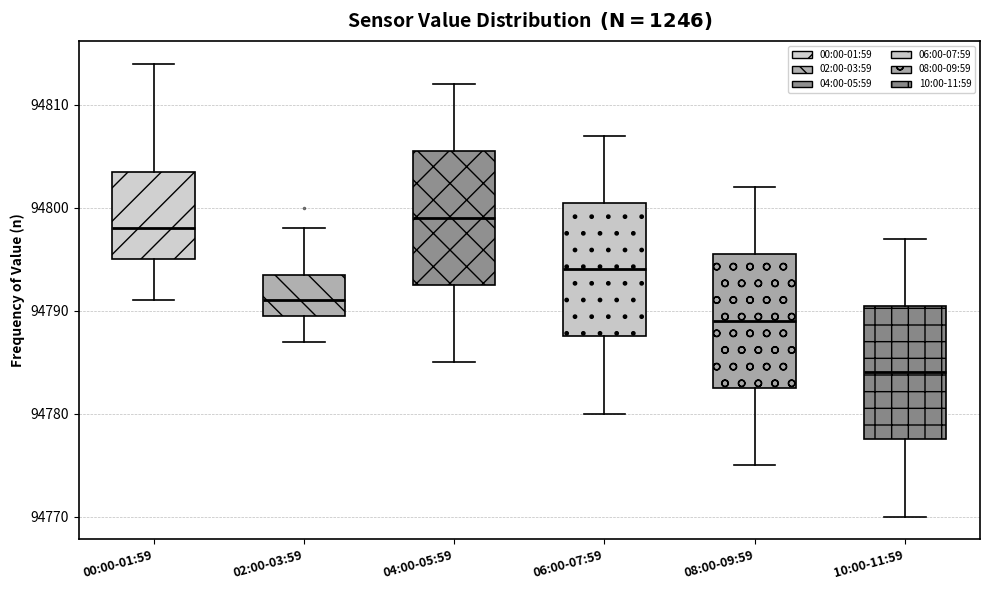

Which box has the highest median line?

04:00-05:59